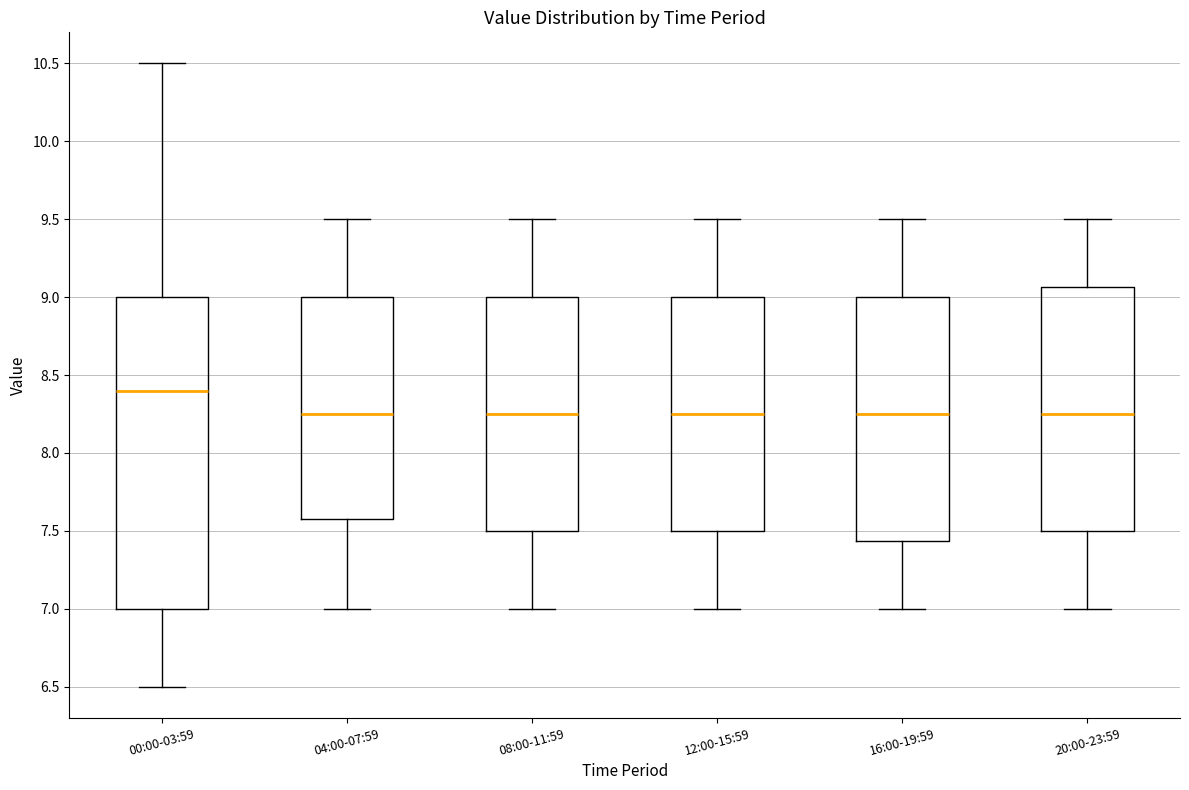

Reading left to right, read every box against the y-axis: the position of its median line, the range the box covers, and the ends of its whiskers. The values are not printed on the chart, so give them approximately, as read against the axis.

00:00-03:59: median 8.40, box 7.00 to 9.00, whiskers 6.50 to 10.50
04:00-07:59: median 8.25, box 7.60 to 9.00, whiskers 7.00 to 9.50
08:00-11:59: median 8.25, box 7.50 to 9.00, whiskers 7.00 to 9.50
12:00-15:59: median 8.25, box 7.50 to 9.00, whiskers 7.00 to 9.50
16:00-19:59: median 8.25, box 7.45 to 9.00, whiskers 7.00 to 9.50
20:00-23:59: median 8.25, box 7.50 to 9.05, whiskers 7.00 to 9.50